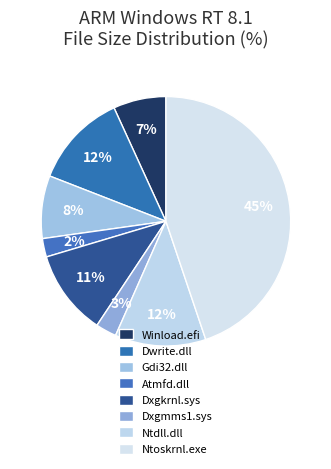

Count the number of slices in the pie.

8